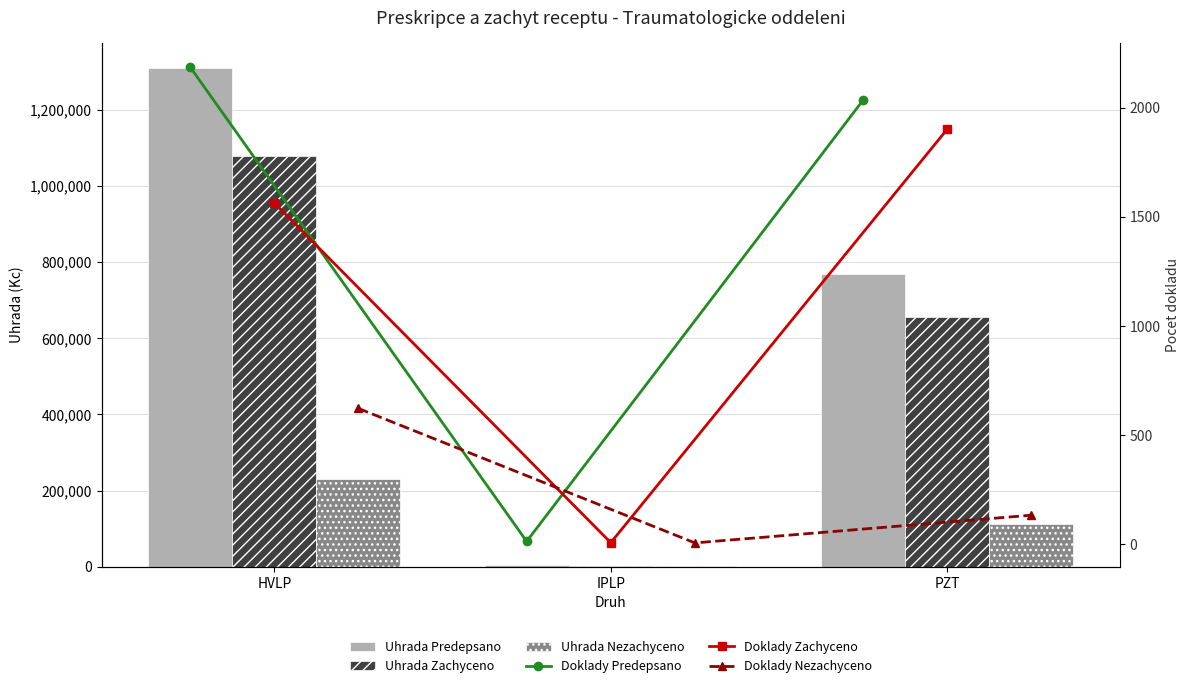

At HVLP, list the series in order from largest to smallest.

Uhrada Predepsano, Uhrada Zachyceno, Uhrada Nezachyceno, Doklady Predepsano, Doklady Zachyceno, Doklady Nezachyceno